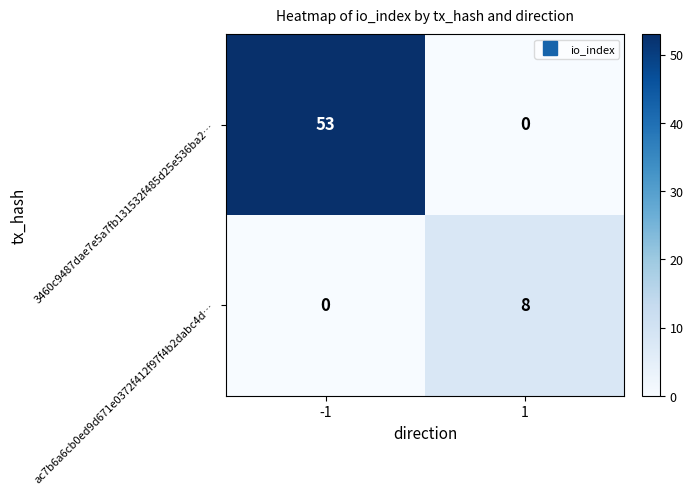

What is the maximum value shown in the chart?

53